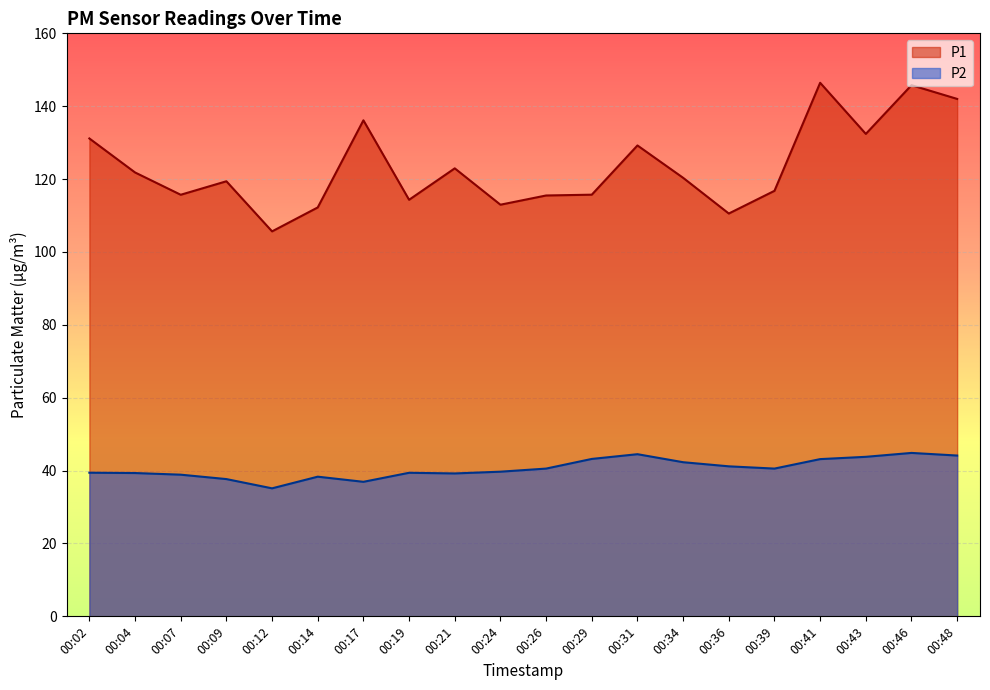

What is the total value across all series at 00:41?

189.6